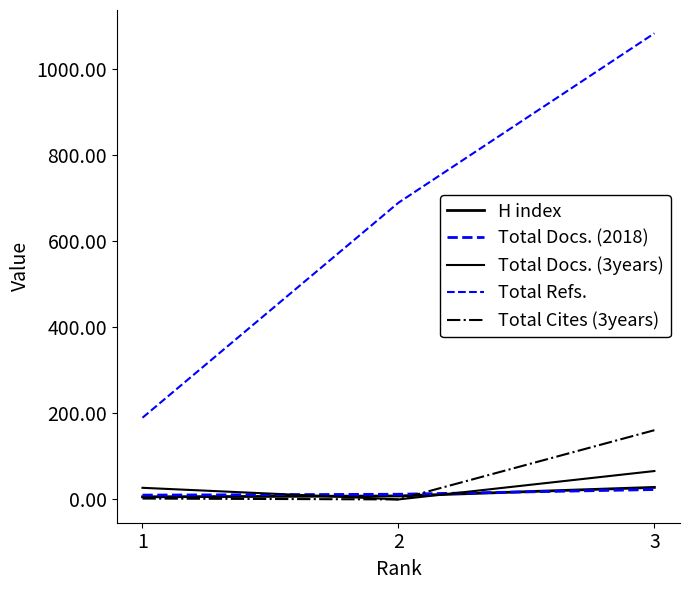

Is this an area chart (filled region under the line)?

No